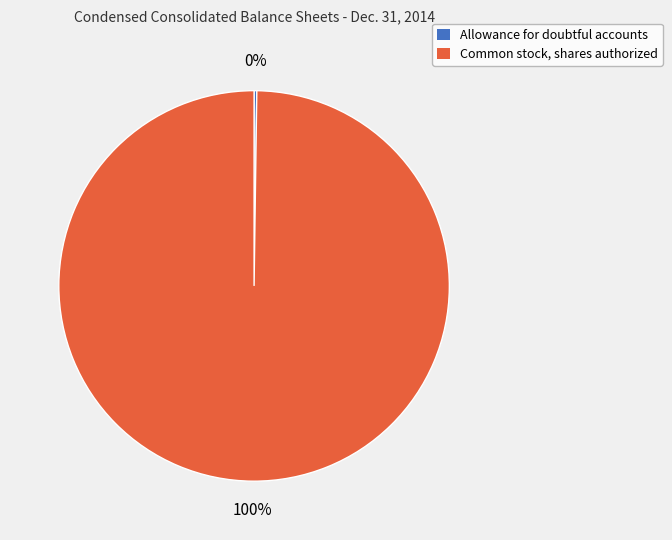

True or false: Common stock, shares authorized accounts for 100% of the total.

True